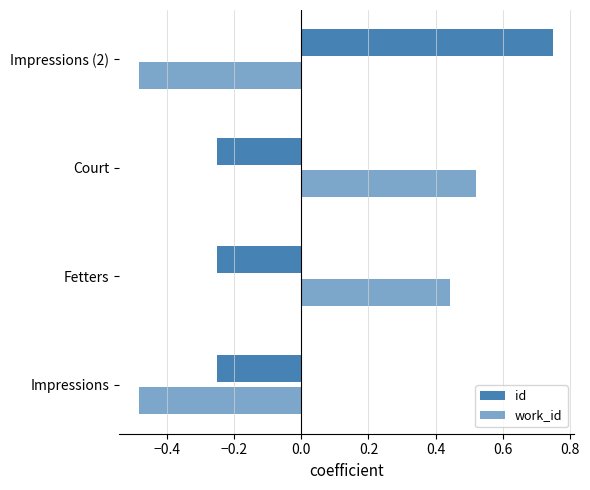

Reading right to left, list all the values displayed in this chart.

id: 0.7	-0.2	-0.2	-0.3
work_id: -0.5	0.5	0.4	-0.5